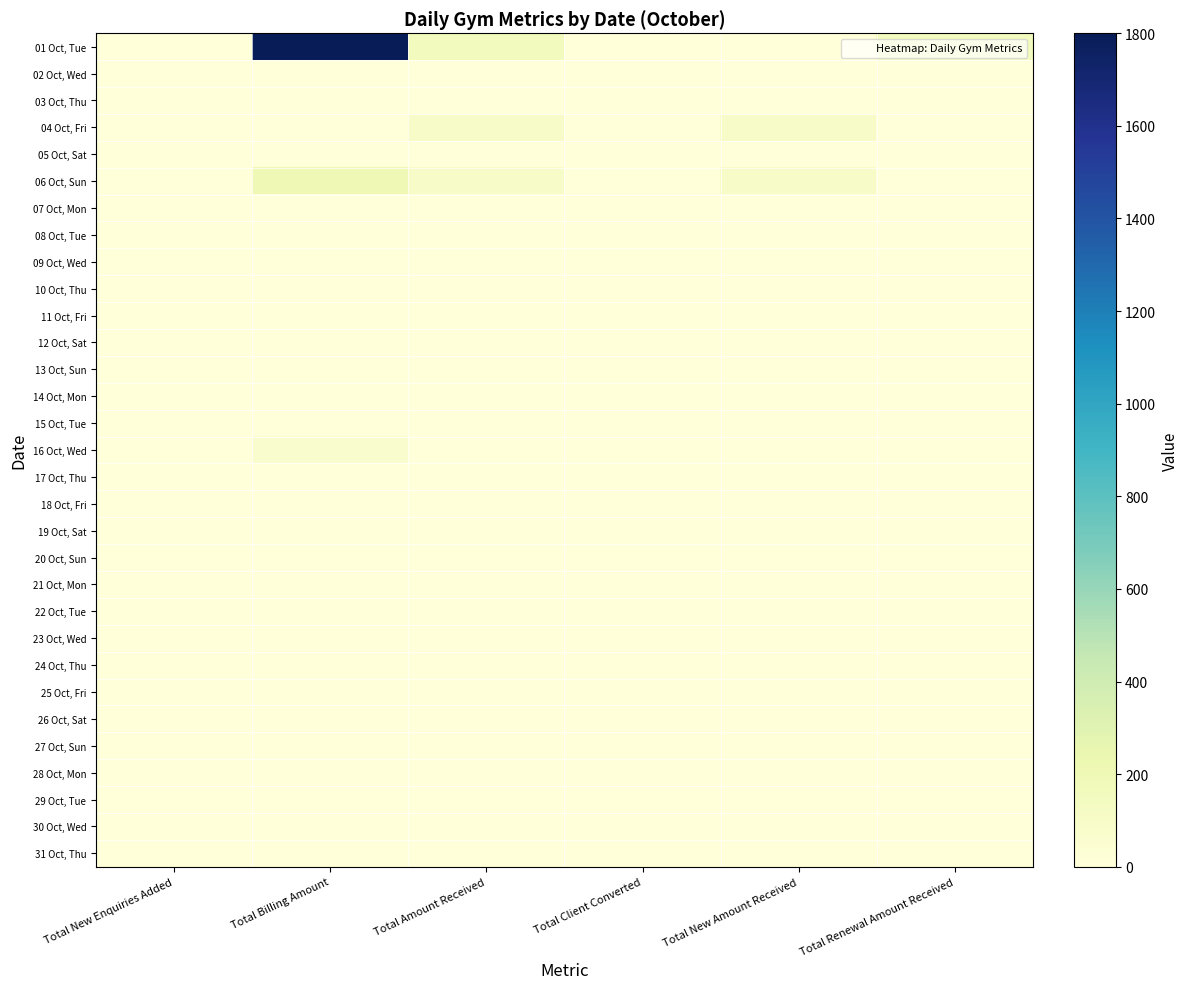

At how many categories does at least one series exceed 126?

3